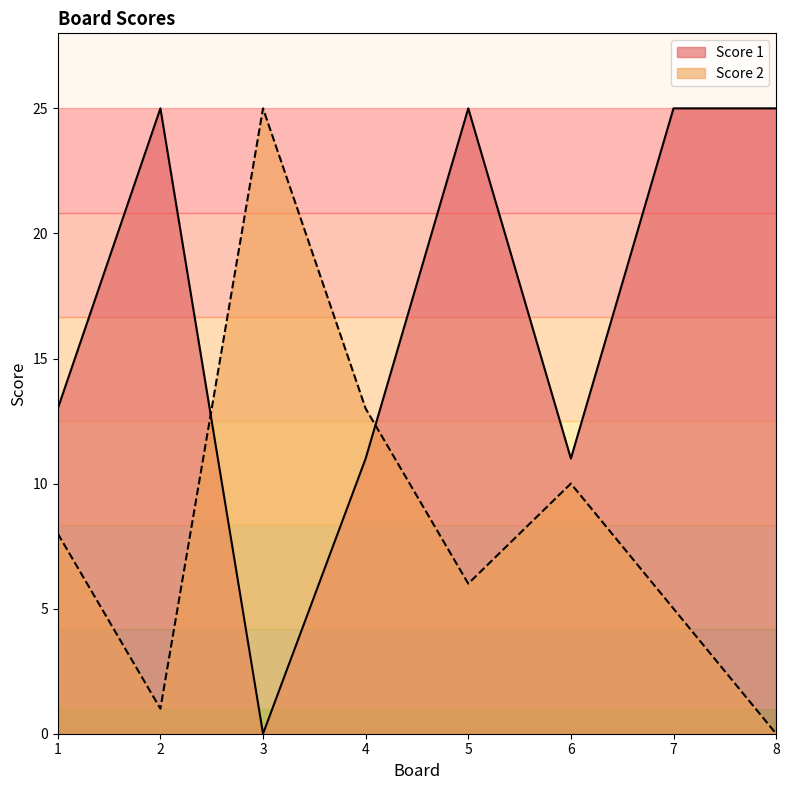

Which category has the highest value across all series?

2